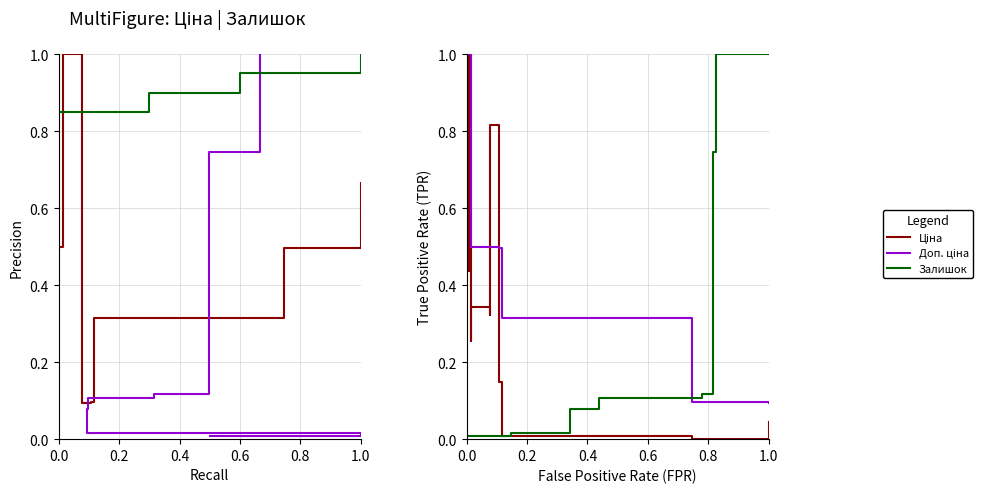

Does the chart have visible grid lines?

Yes